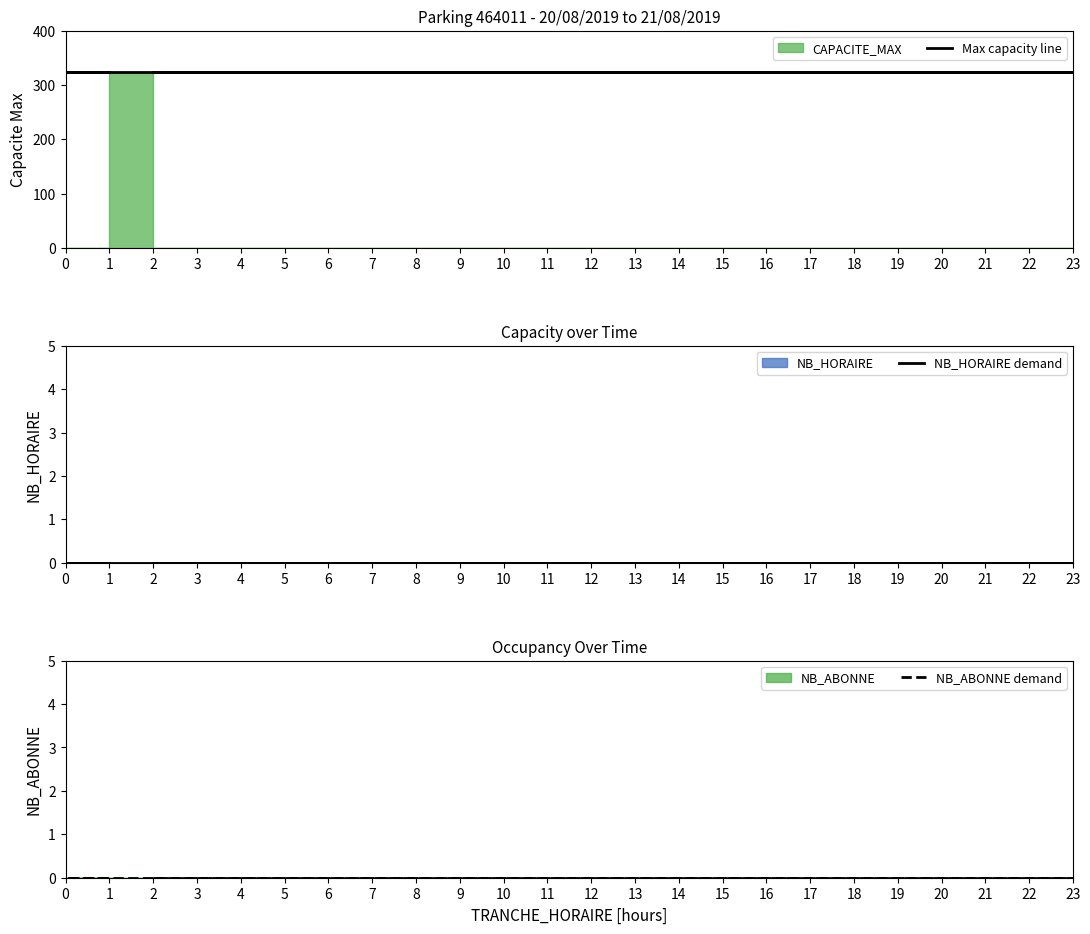

What is the difference between the highest and lowest values at 3?

324